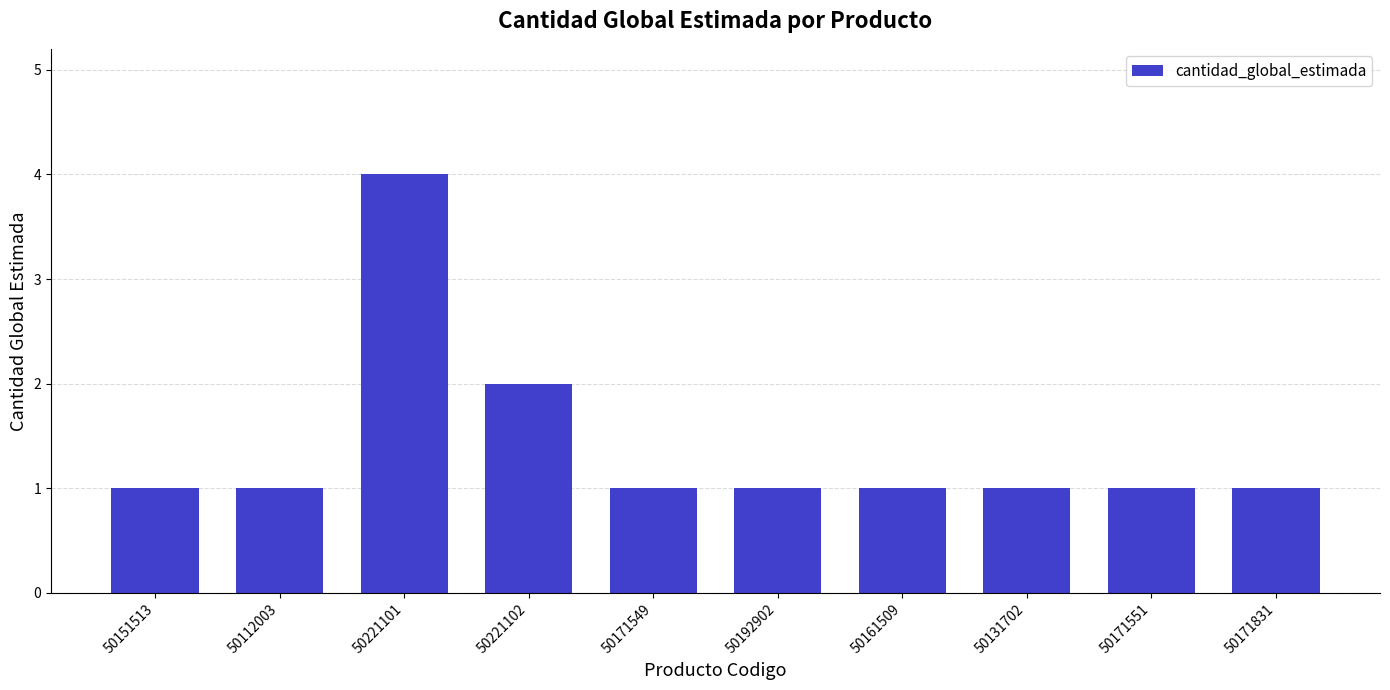

Reading left to right, list all the values displayed in this chart.

50151513=1	50112003=1	50221101=4	50221102=2	50171549=1	50192902=1	50161509=1	50131702=1	50171551=1	50171831=1